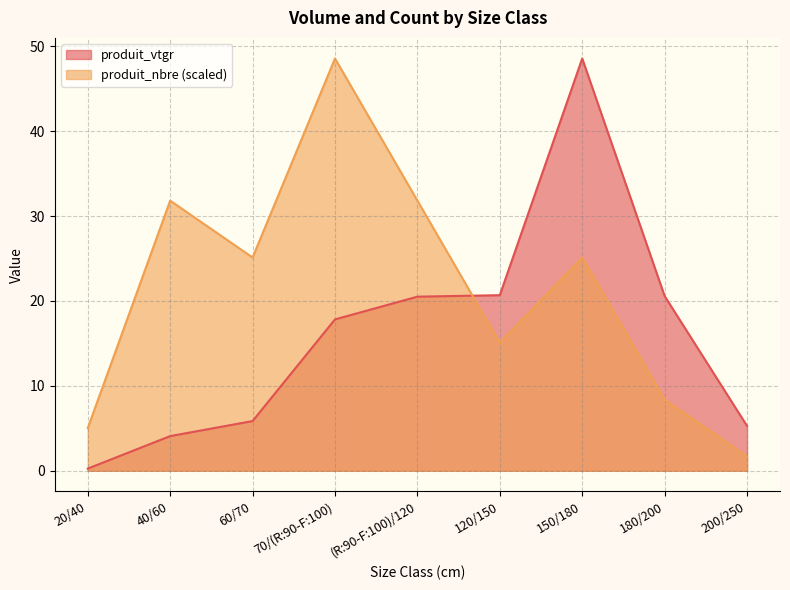

Rank the series by their maximum value, from lowest to highest.

produit_vtgr, produit_nbre